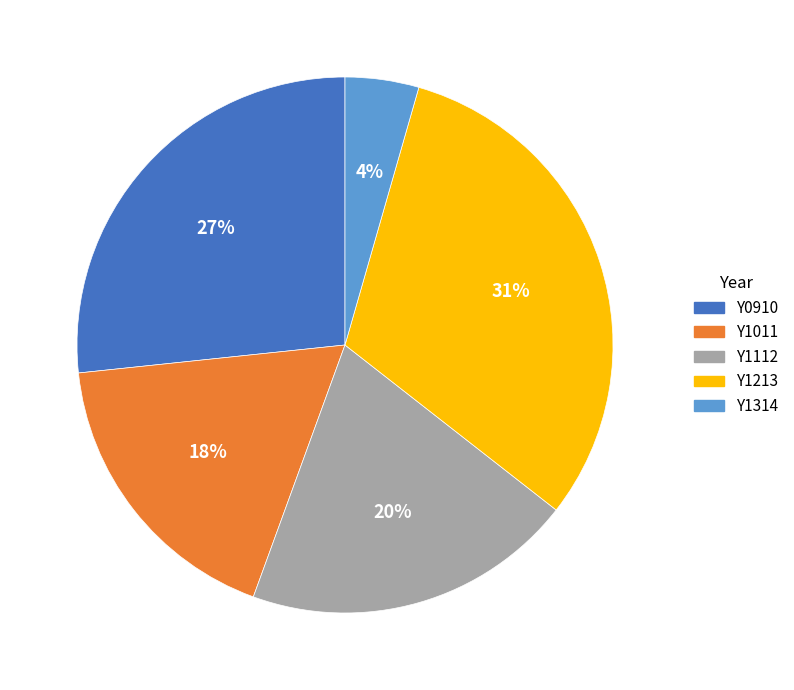

Which slice is the smallest?

Y1314